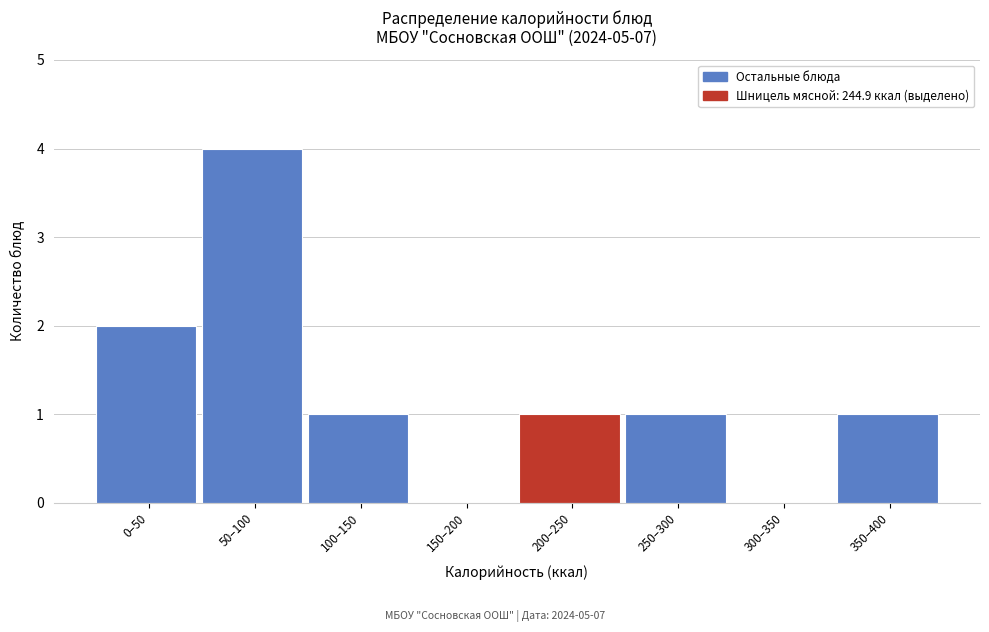

Reading left to right, list all the values displayed in this chart.

0–50=2	50–100=4	100–150=1	150–200=0	200–250=1	250–300=1	300–350=0	350–400=1